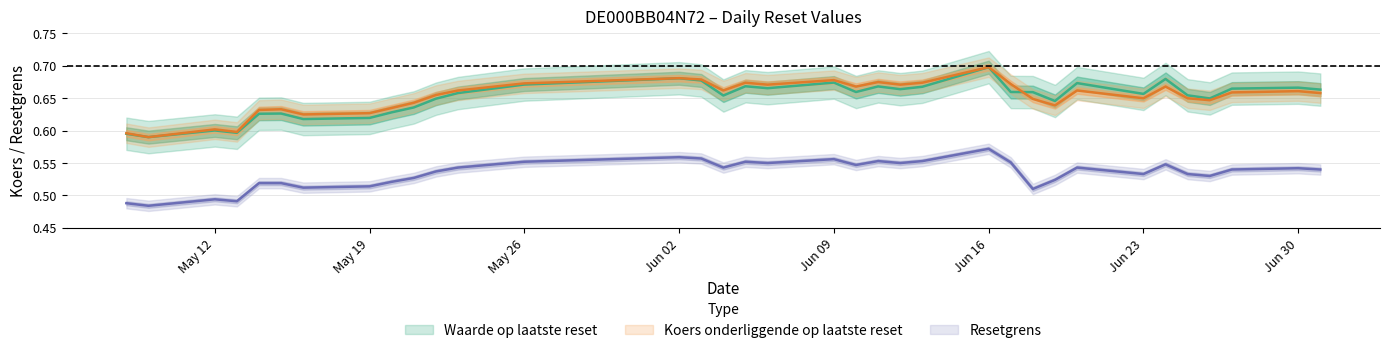

What are all the series names shown in the legend?

Waarde op laatste reset, Koers onderliggende op laatste reset, Resetgrens